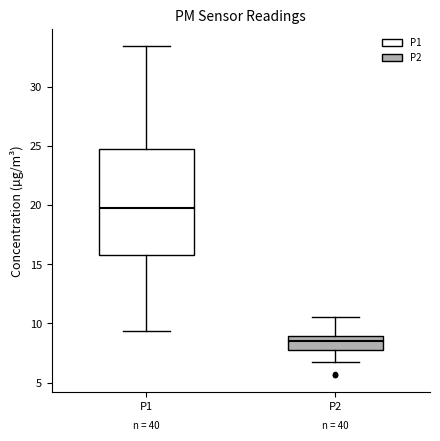

Reading left to right, read every box against the y-axis: the position of its median line, the range the box covers, and the ends of its whiskers. The values are not printed on the chart, so give them approximately, as read against the axis.

P1: median 20.0, box 16.0 to 24.5, whiskers 9.5 to 33.5
P2: median 8.5, box 8.0 to 9.0, whiskers 6.5 to 10.5